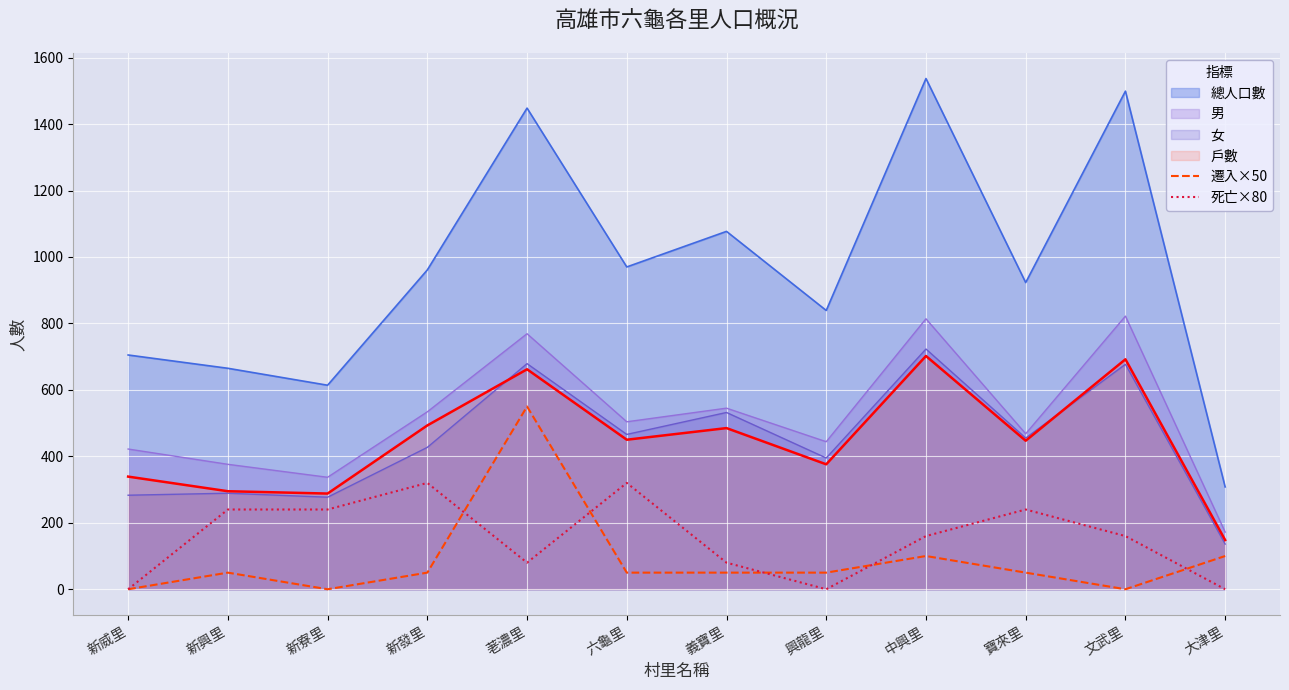

How many times do 遷入×50 and 死亡×80 cross each other?

5